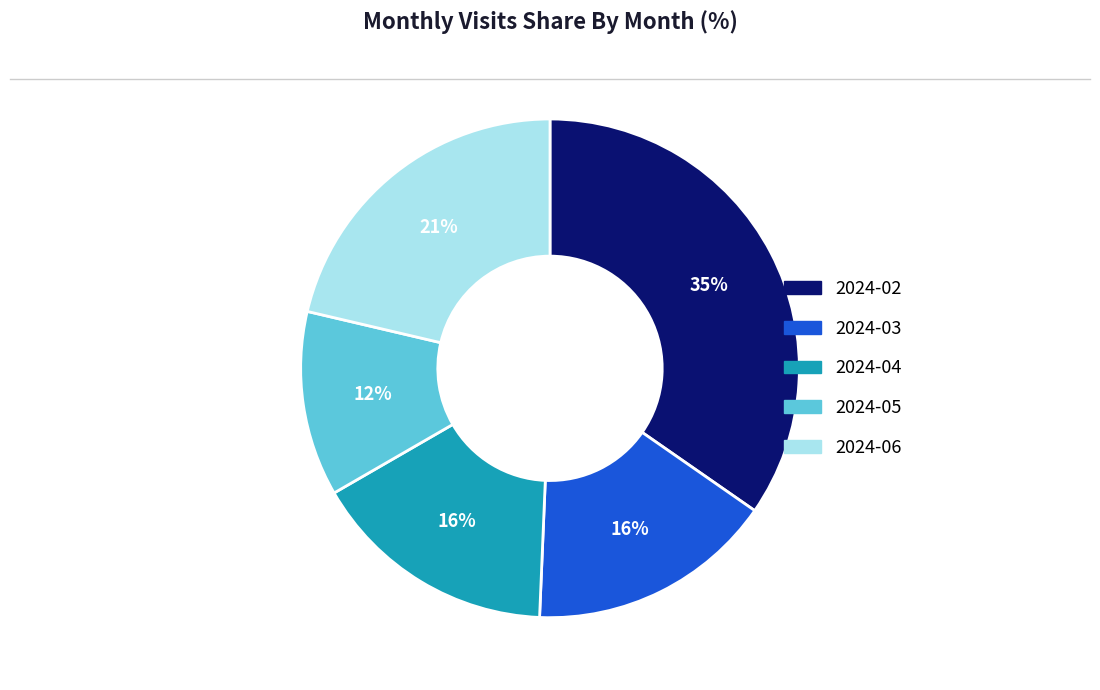

Is 2024-04 the majority of the pie?

No